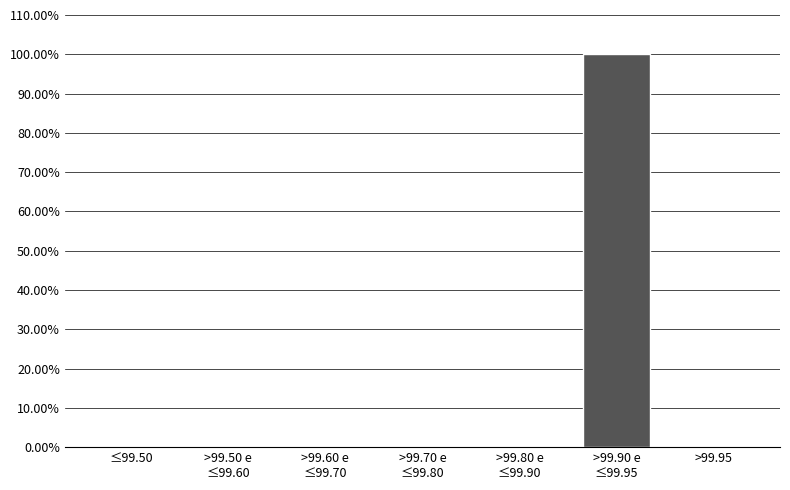

What is the maximum value shown in the chart?

100